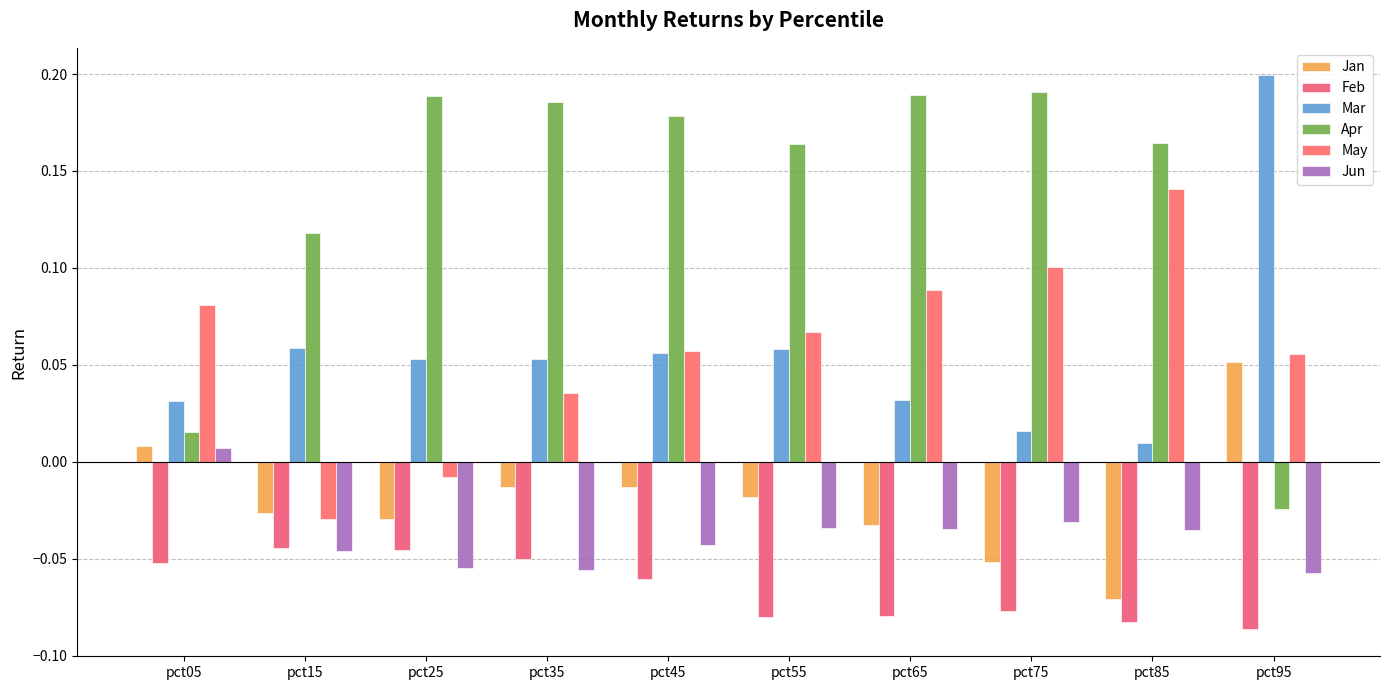

Between pct25 and pct45, which series saw the biggest shift?

May